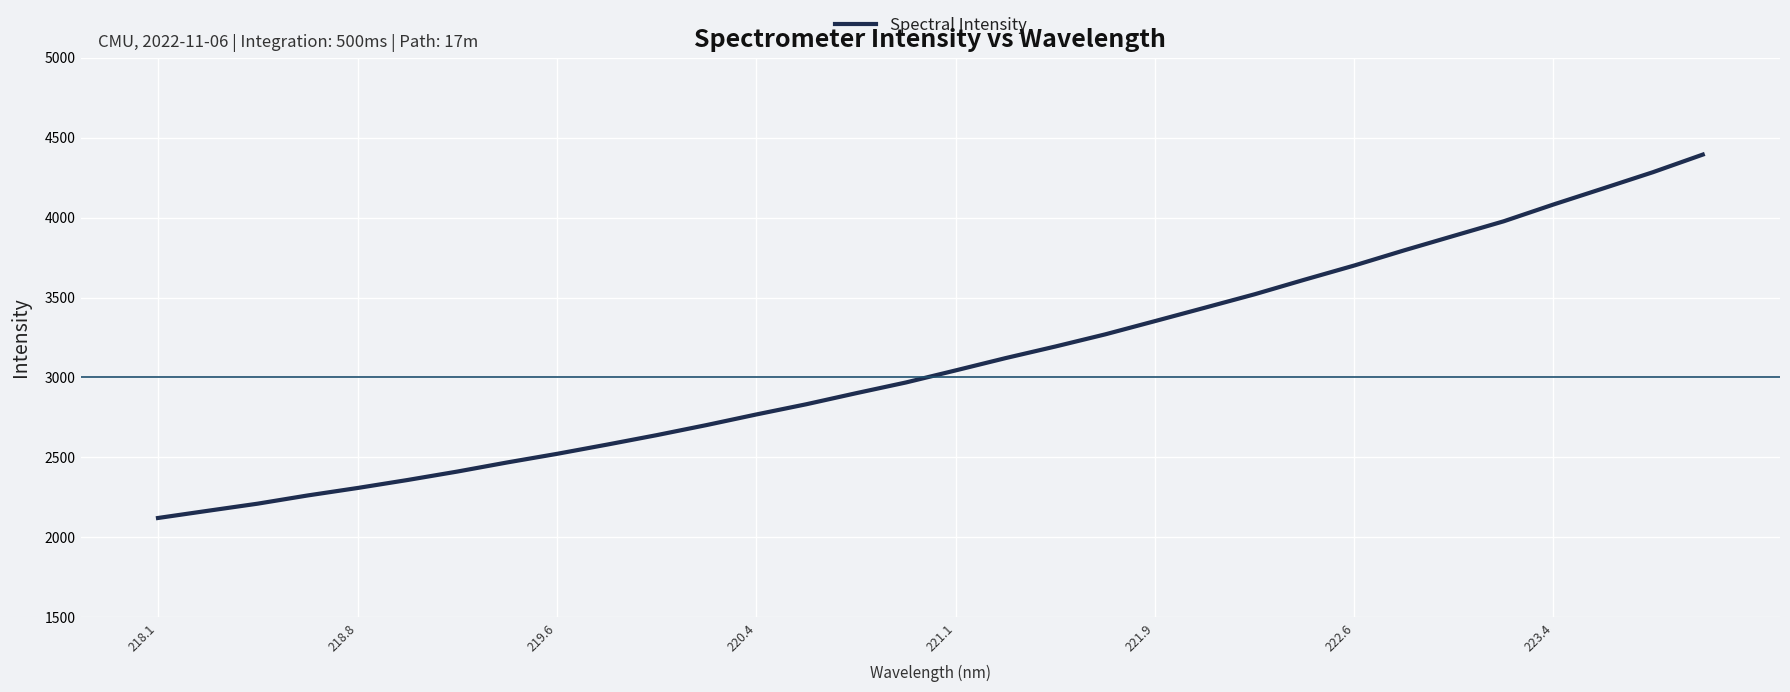

What is the difference between the maximum and minimum values?

2271.8